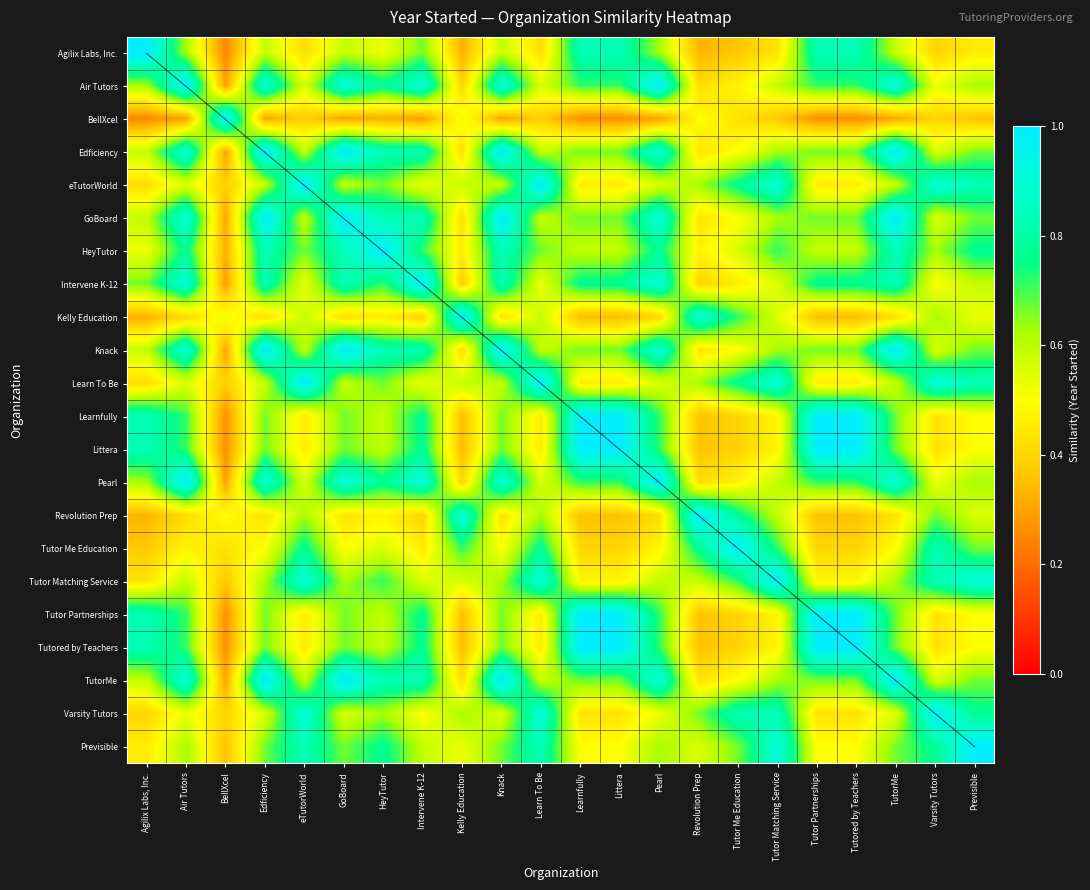

Count the Tutor Me Education values in the range 0 to 1.

22